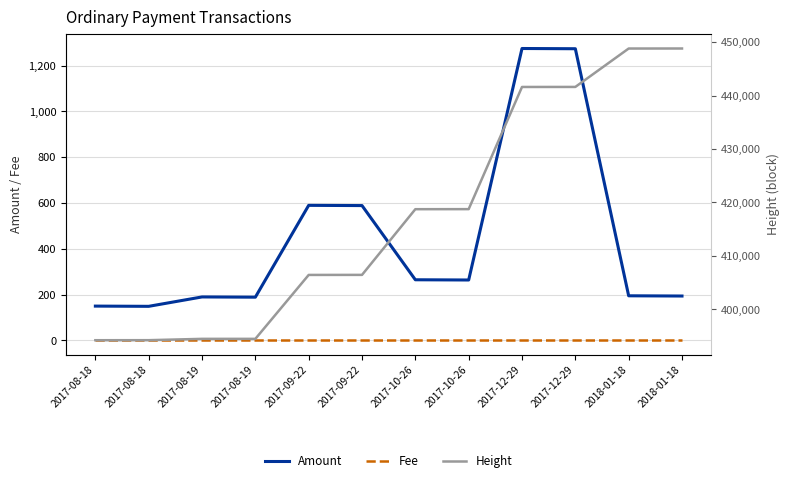

How many data points in Height are less than 418745?

6